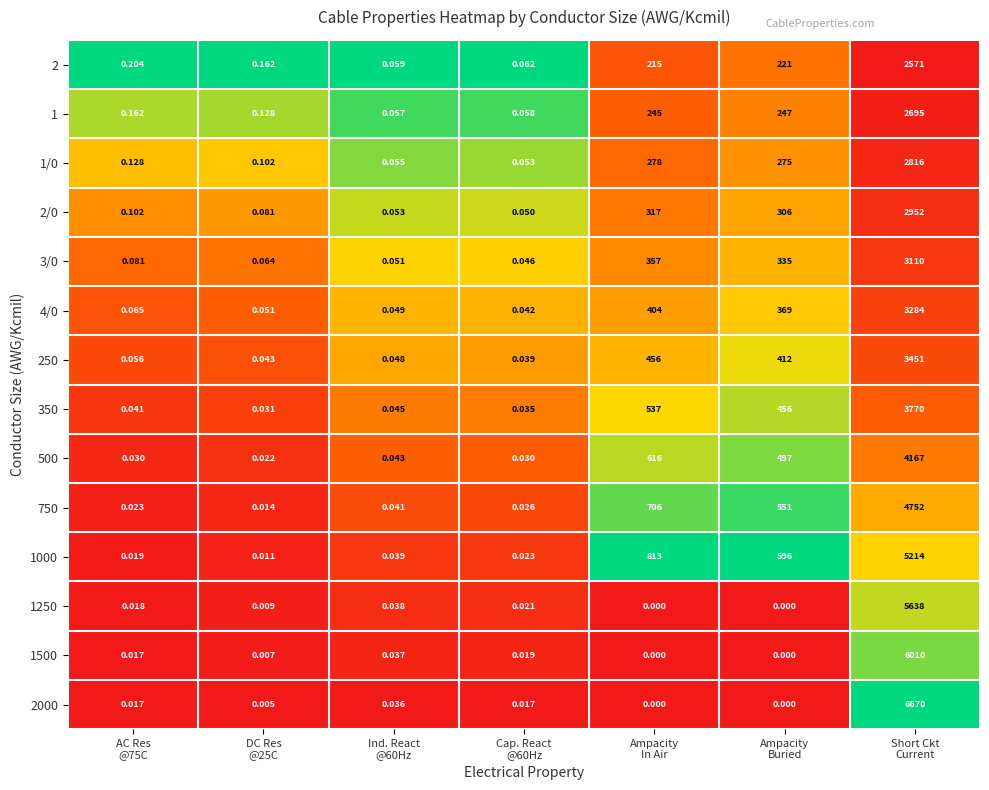

Which series changed the most between DC Res
@25C and Ind. React
@60Hz?

2